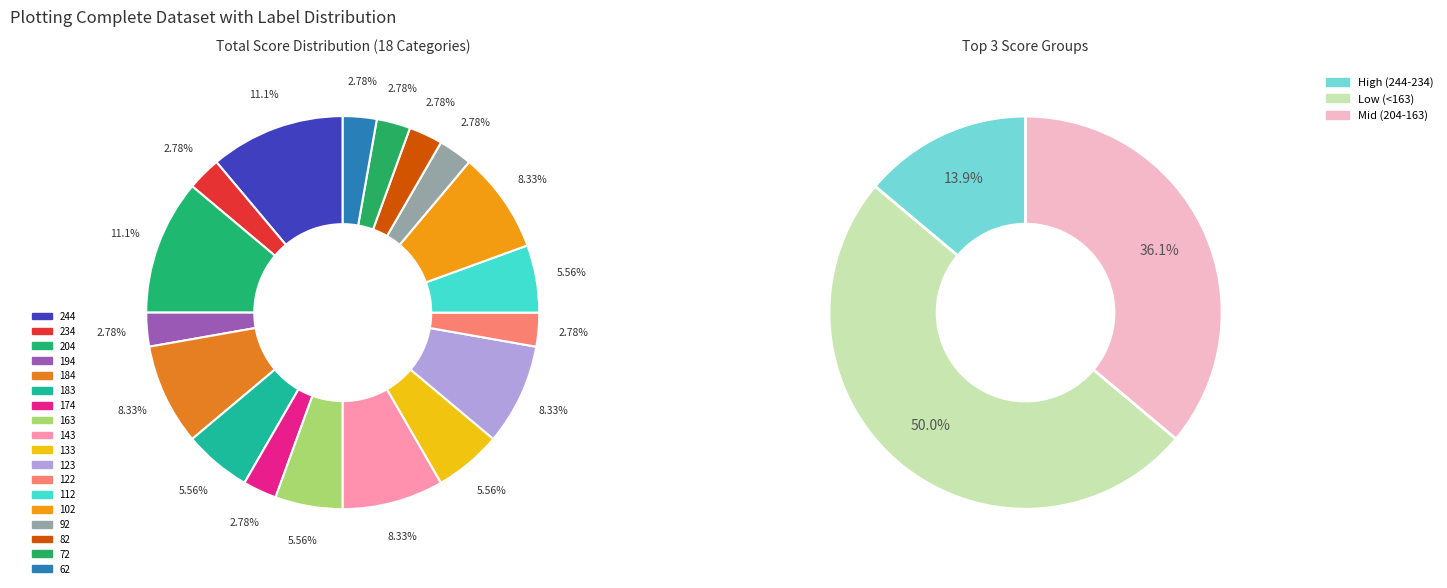

What percentage is the 82 slice, to the nearest percent?

3%